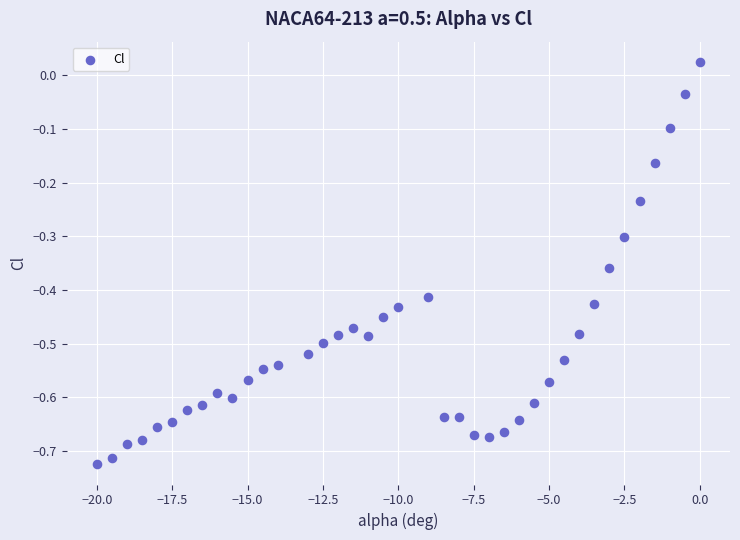

What is the range of X values (max minus min)?

20.0